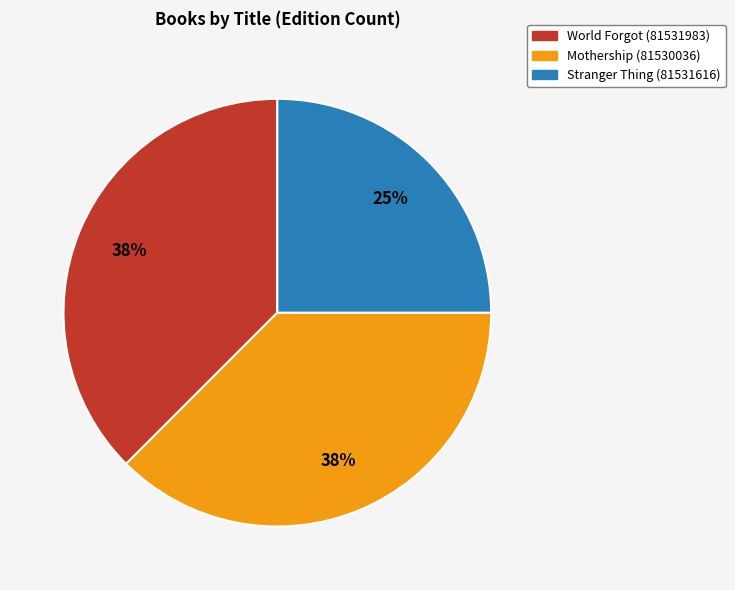

Approximately how many times larger is the value at World Forgot (81531983) compared to Stranger Thing (81531616)?

1.5